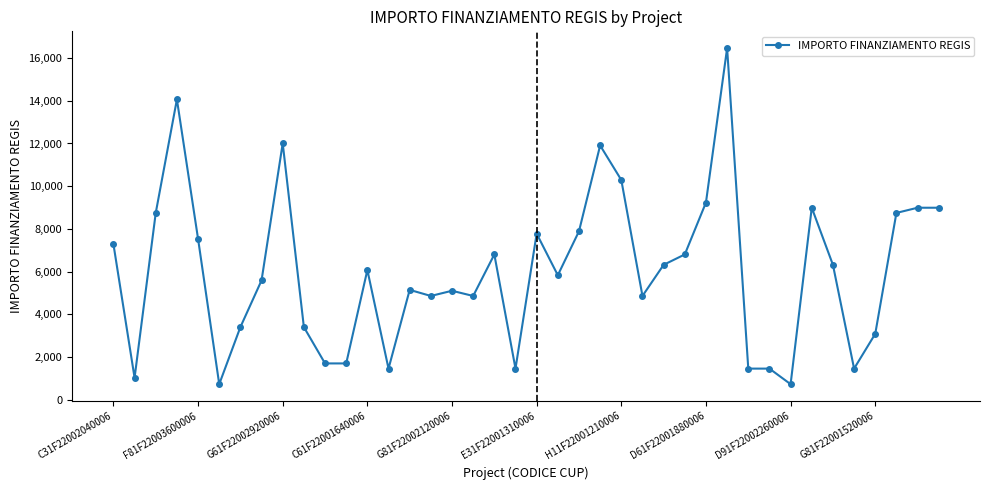

Does the chart have visible grid lines?

No